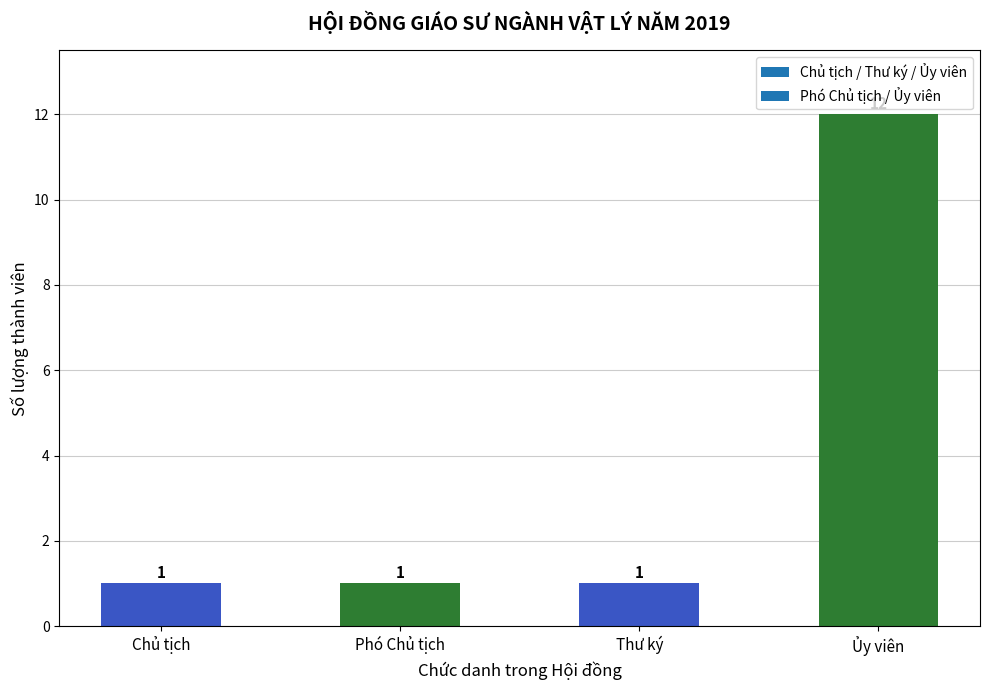

What is the difference between the maximum and second lowest values?

11